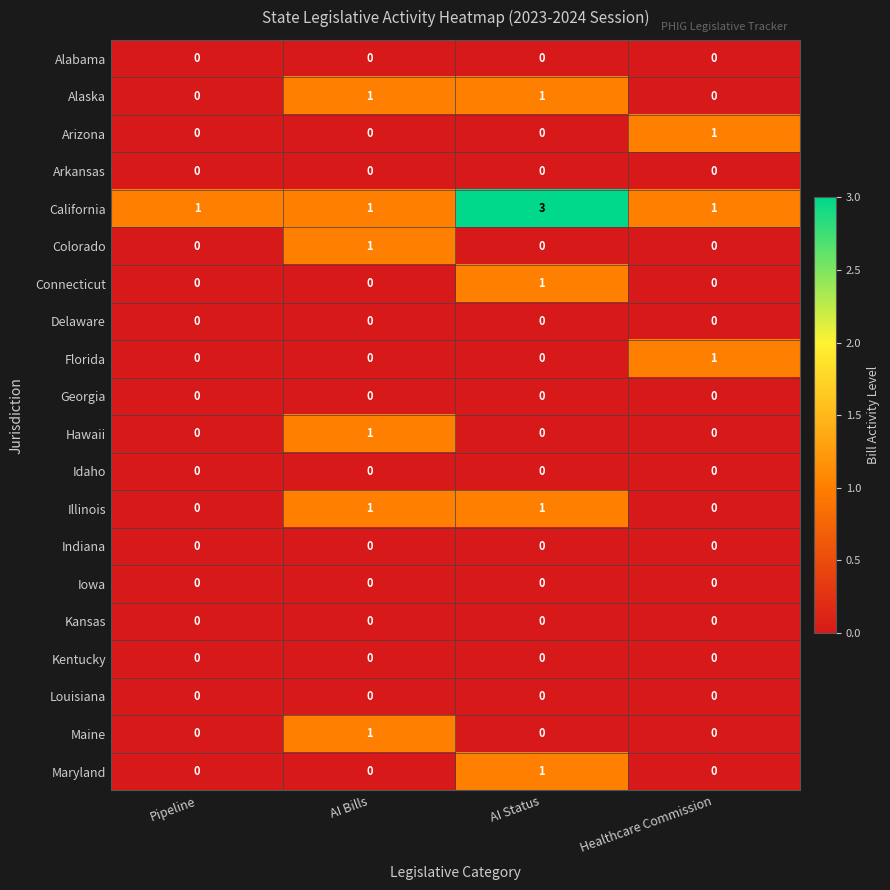

Which series has the largest total across all categories?

California